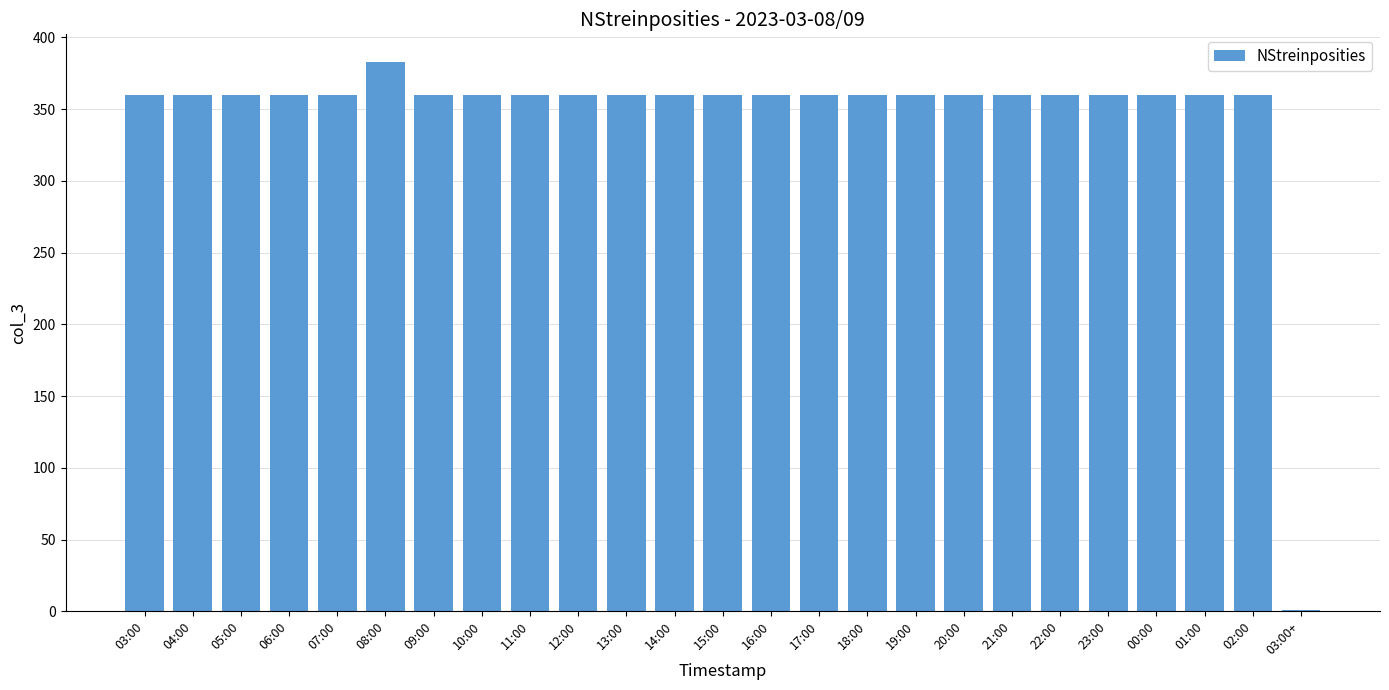

What is the maximum value shown in the chart?

383